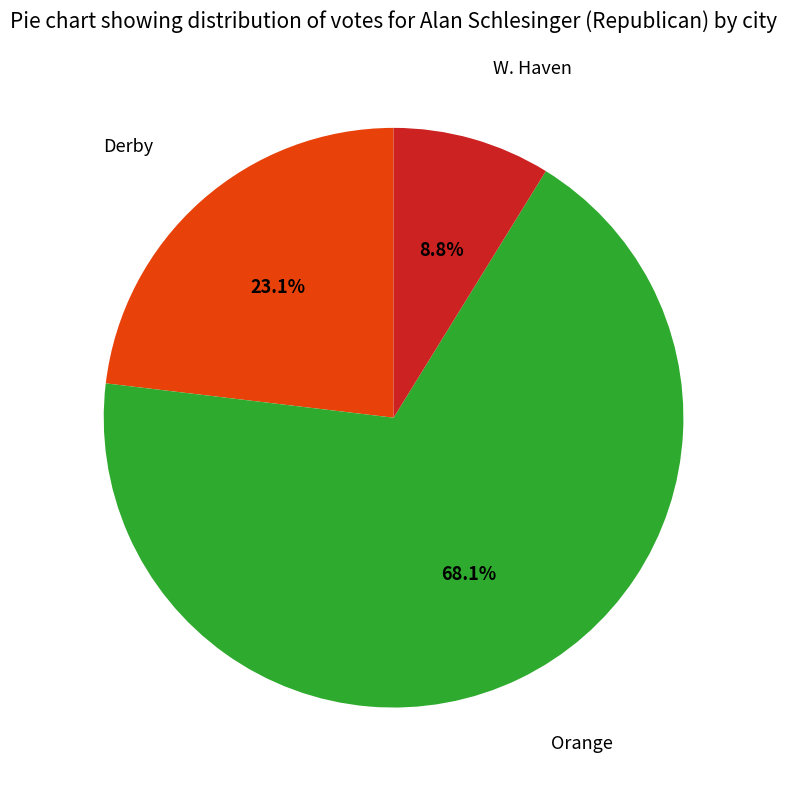

Is there any slice that represents more than half of the pie?

Yes